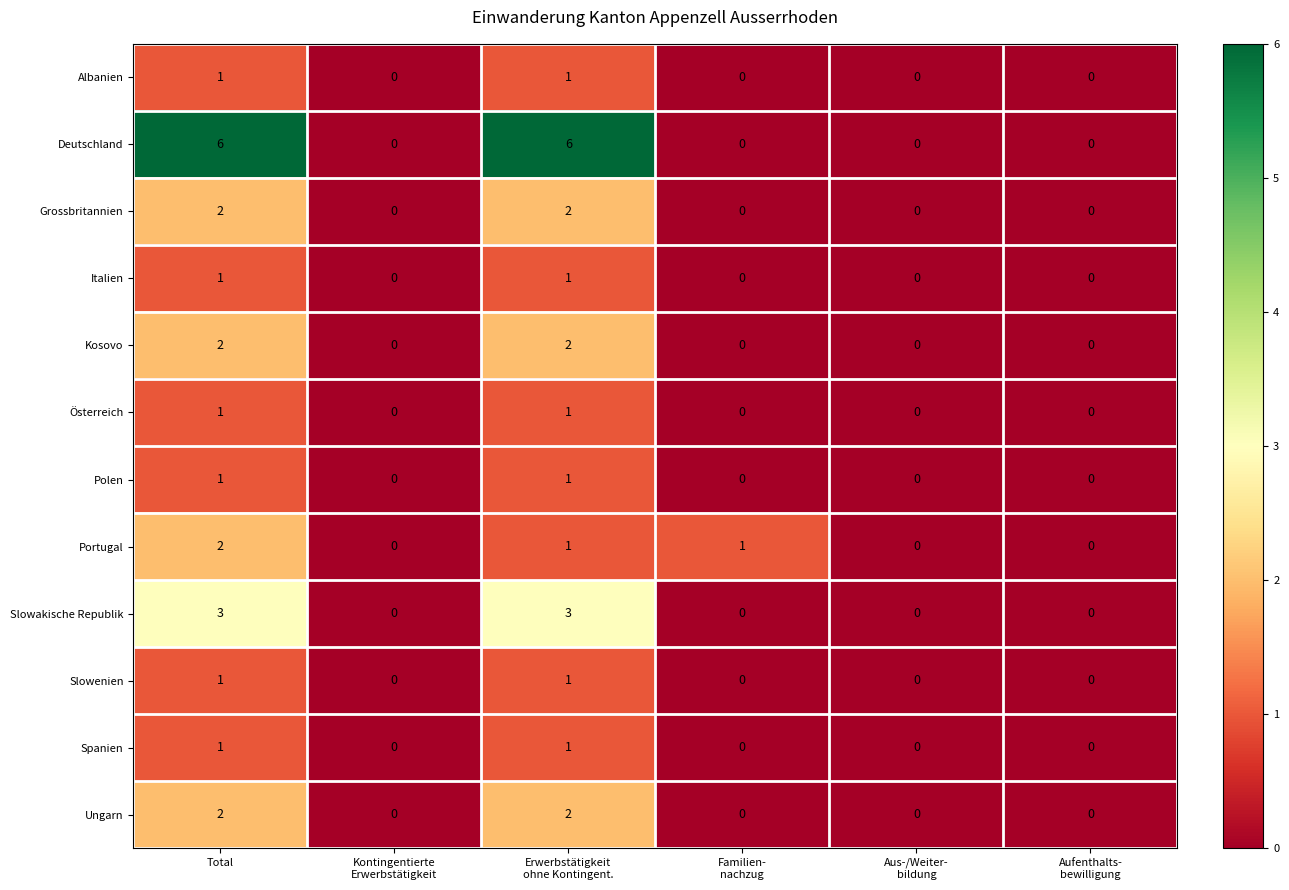

Which series has the largest range (max minus min)?

Deutschland